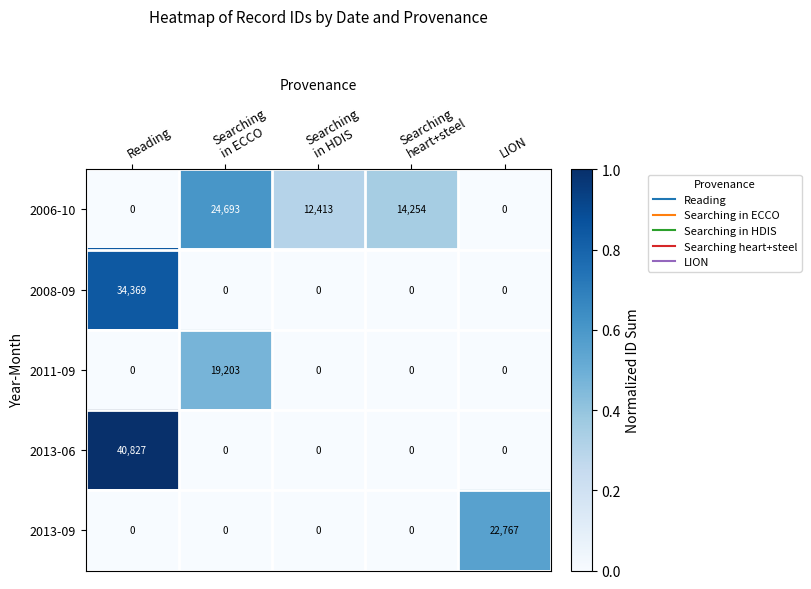

What is the greatest value displayed?

40827